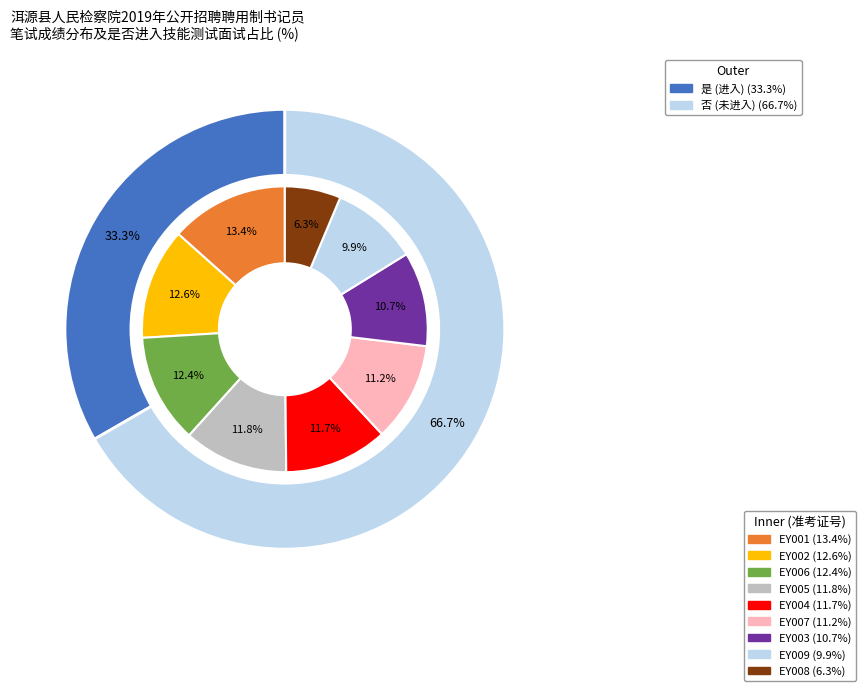

Does EY005 represent more than half of the total?

No